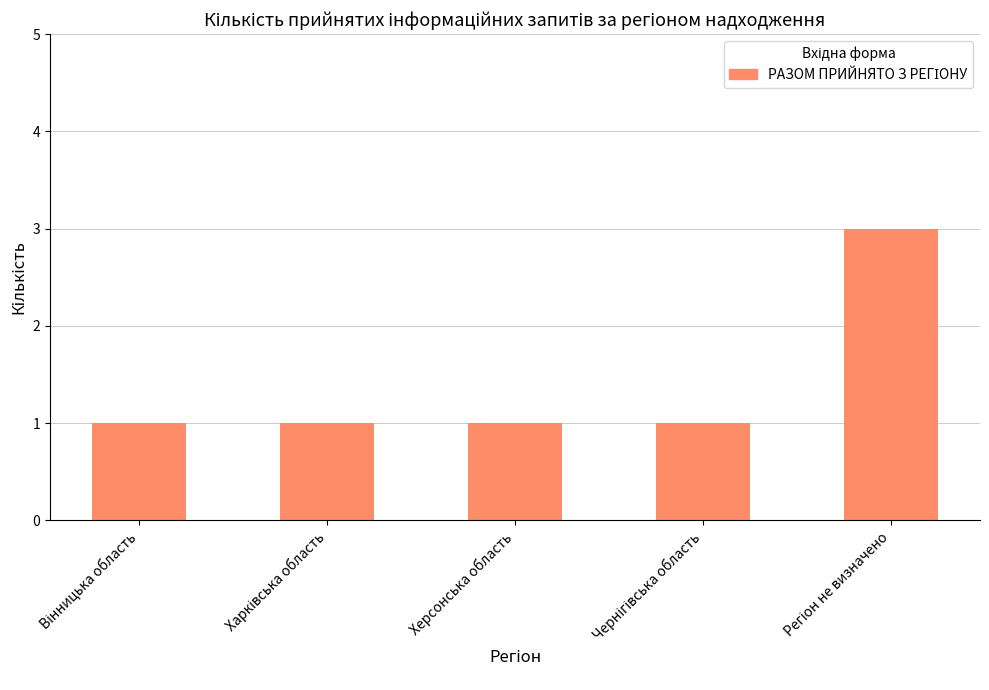

What is the label of the 3rd bar from the left?

Херсонська область